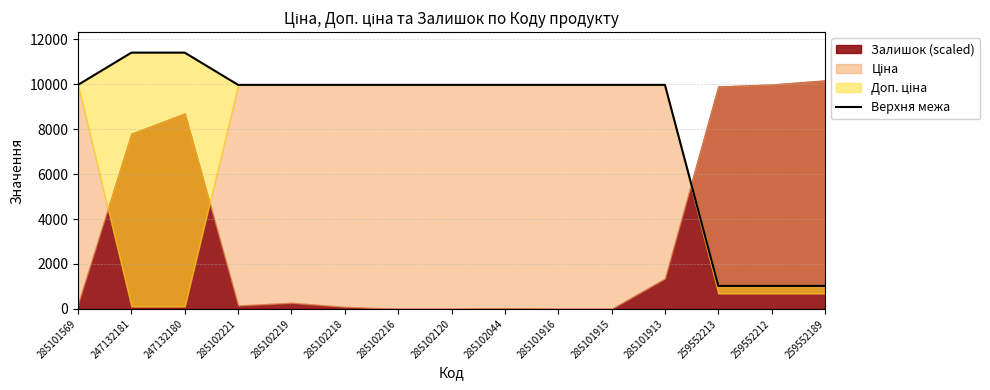

How many lines are shown in the chart?

1